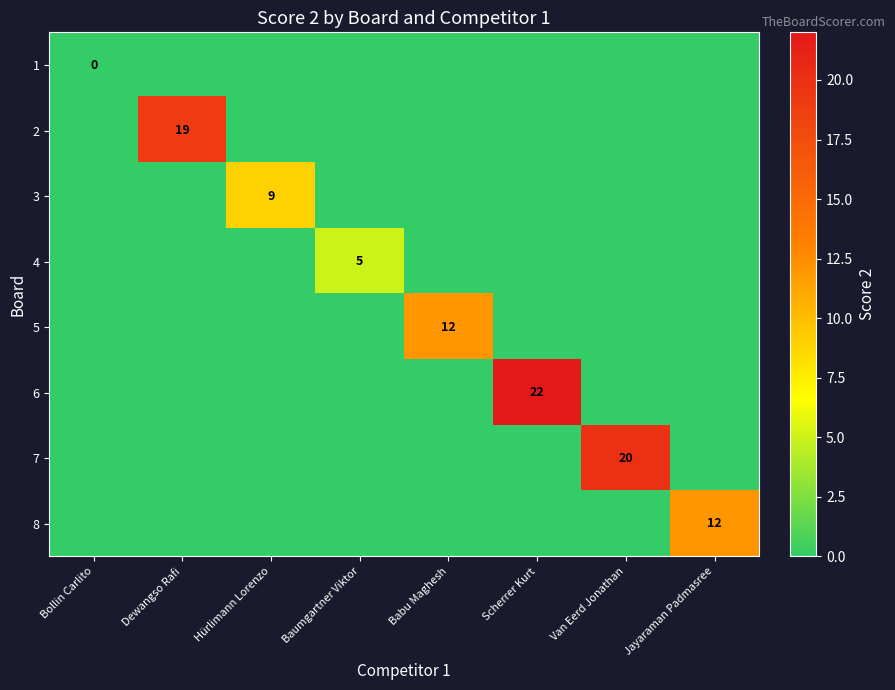

The 6 series shows 14 at Scherrer Kurt. True or false?

False